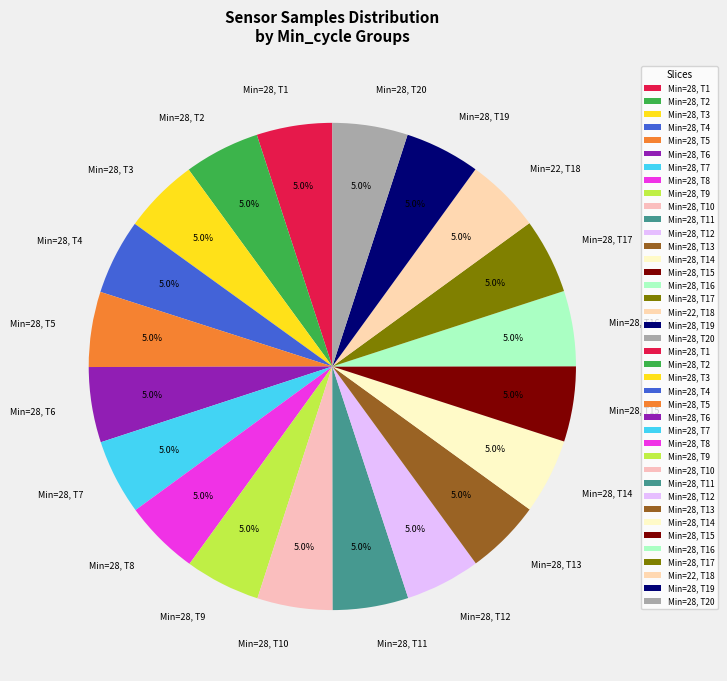

Approximately how many times larger is the value at Min=28, T9 compared to Min=28, T6?

1.0